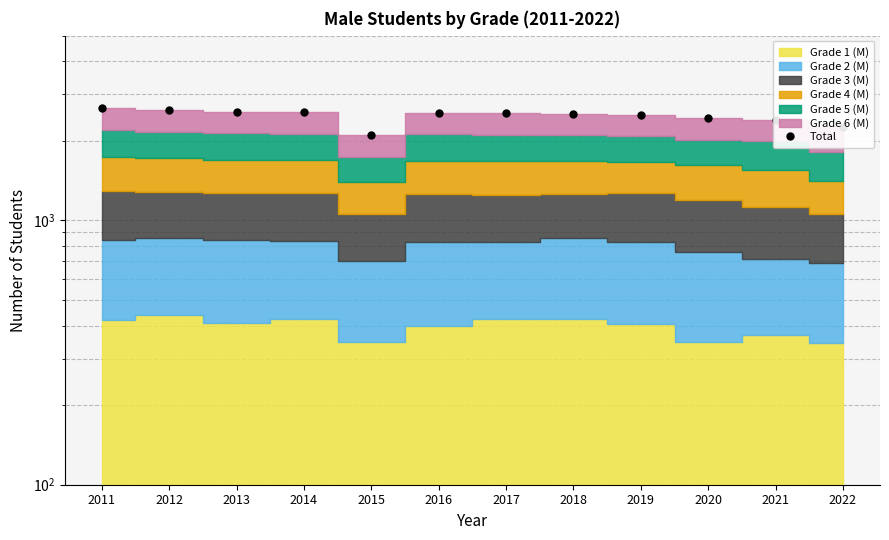

Is it true that the value at 2021 is 1540?

False